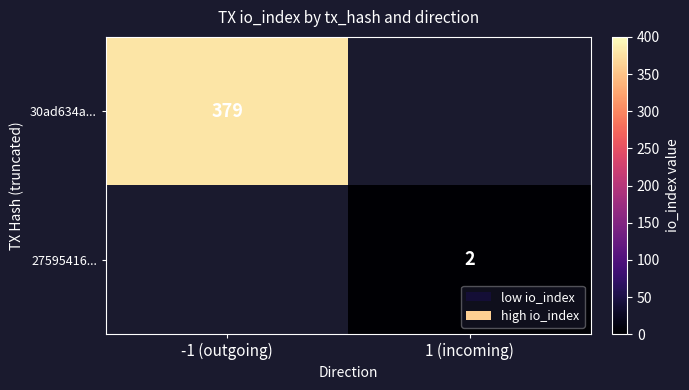

What is the difference between the highest and lowest values at -1 (outgoing)?

379